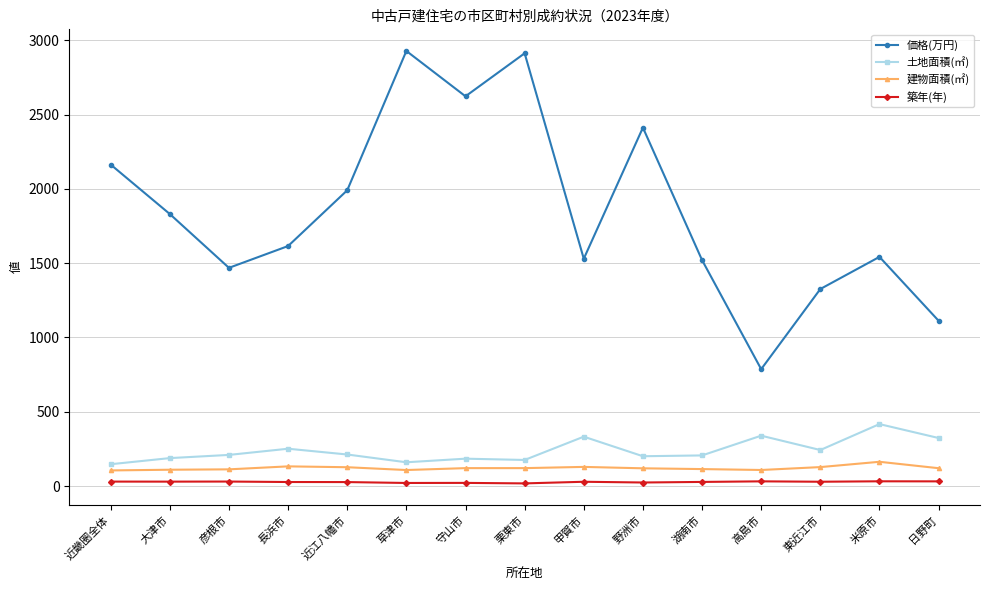

What is the maximum value shown in the chart?

2927.7